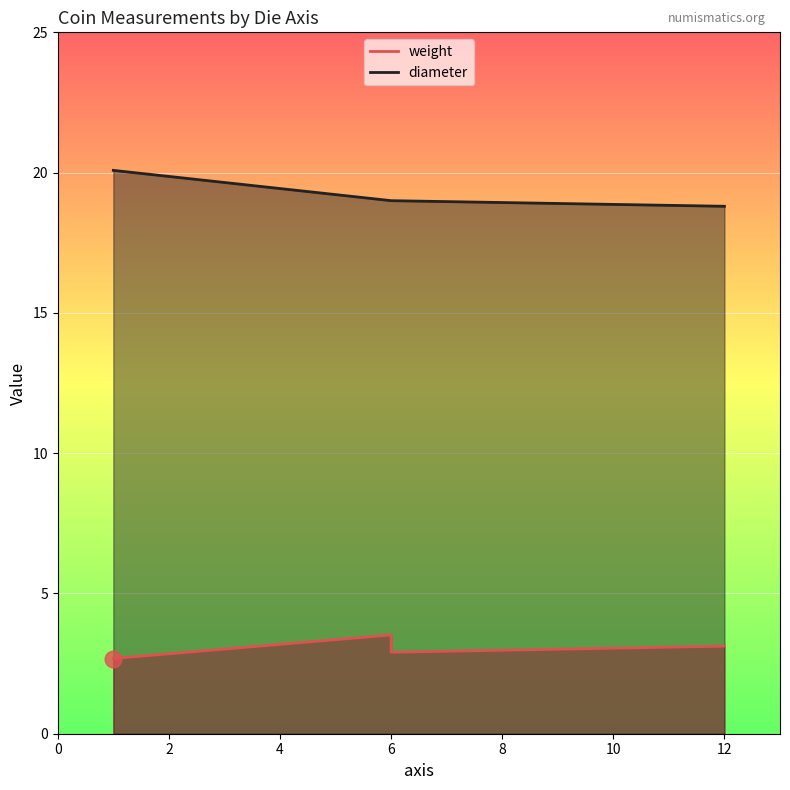

How many interior local valleys does the weight series have?

1